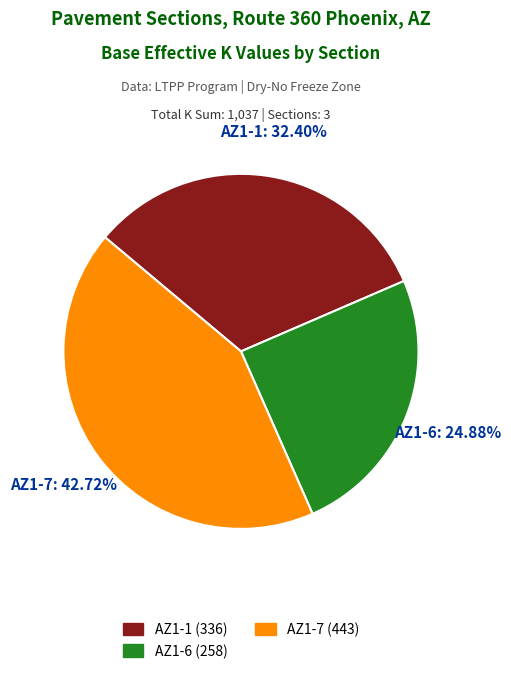

What is the largest slice in the pie chart?

AZ1-7